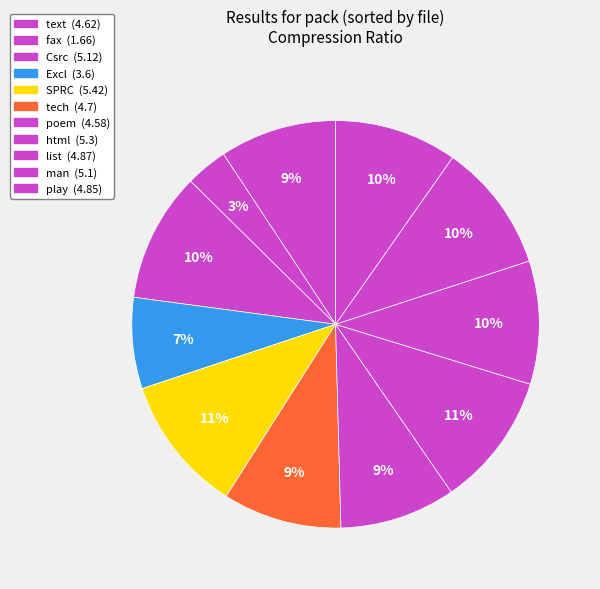

What is the smallest slice in the pie chart?

fax